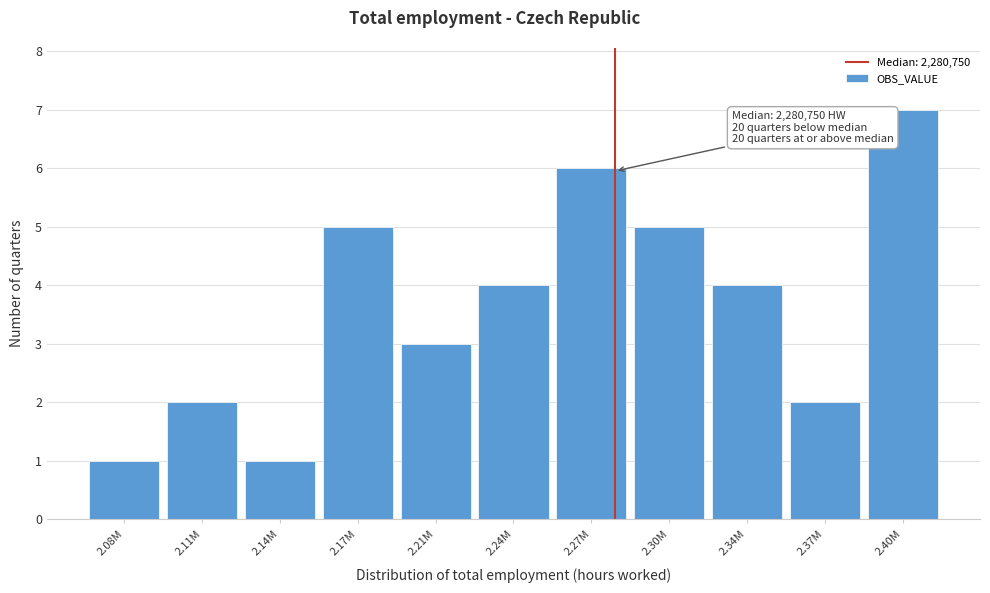

Reading left to right, list all the values displayed in this chart.

2.08M=1	2.11M=2	2.14M=1	2.17M=5	2.21M=3	2.24M=4	2.27M=6	2.30M=5	2.34M=4	2.37M=2	2.40M=7